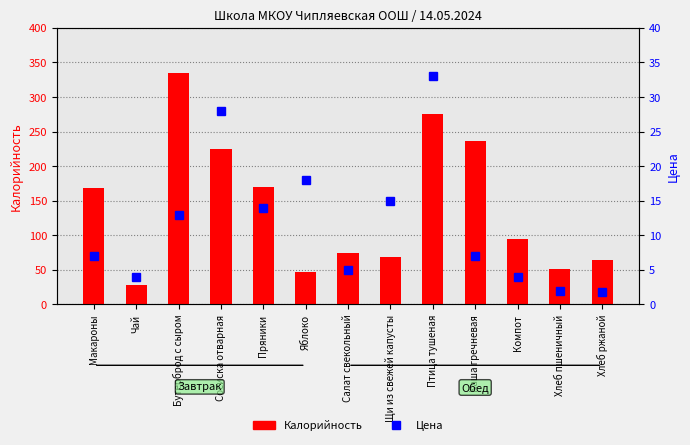

What are all the series names shown in the legend?

Калорийность, Цена